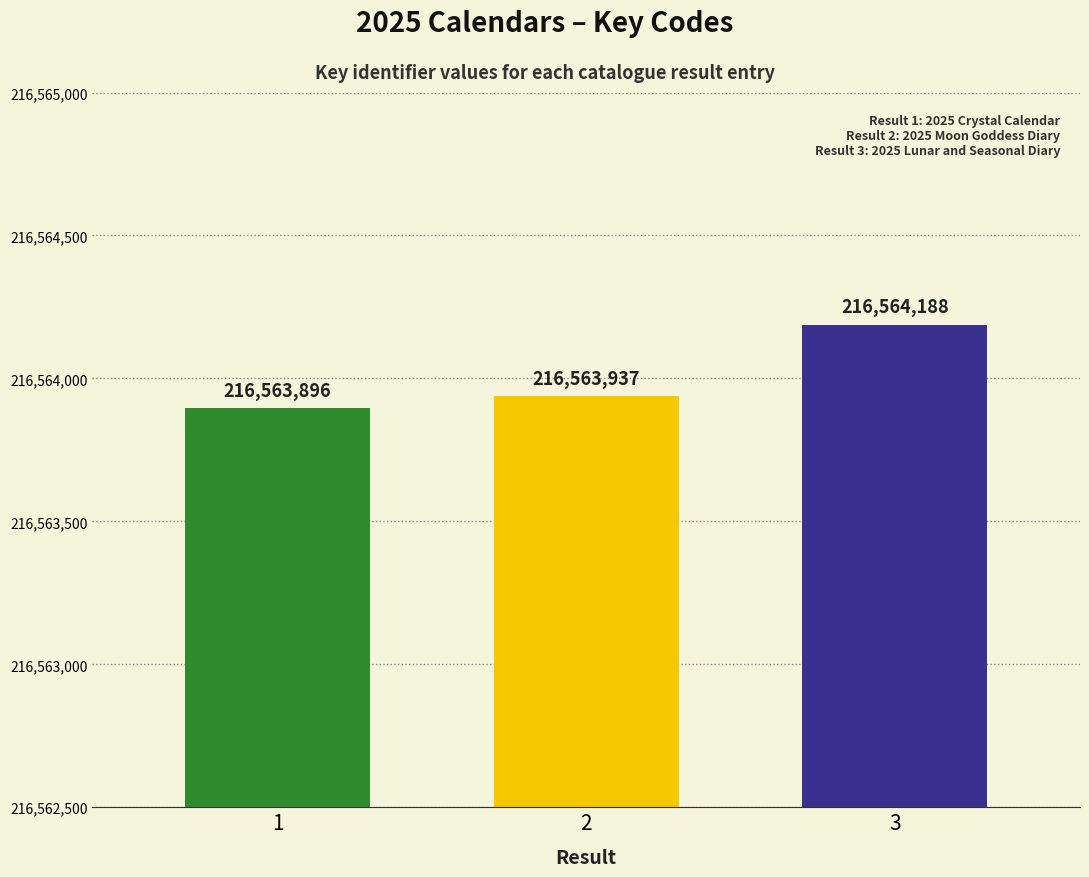

The chart shows a value of 216564188 at 3. True or false?

True